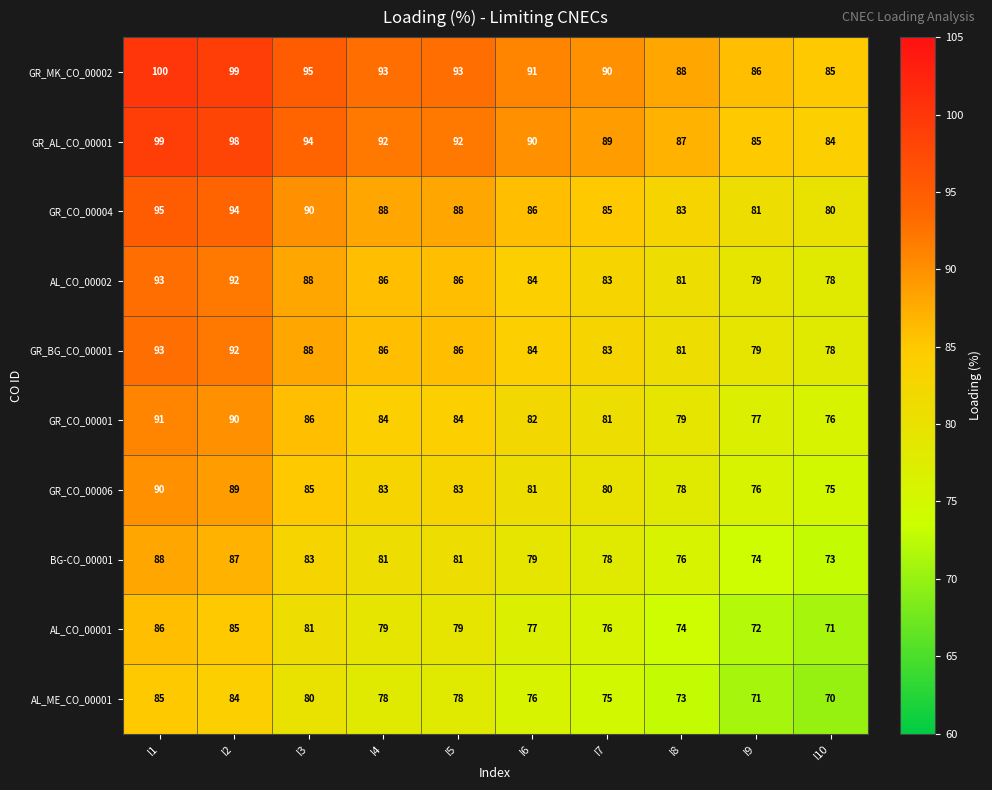

What is the average value of the BG-CO_00001 series?

80